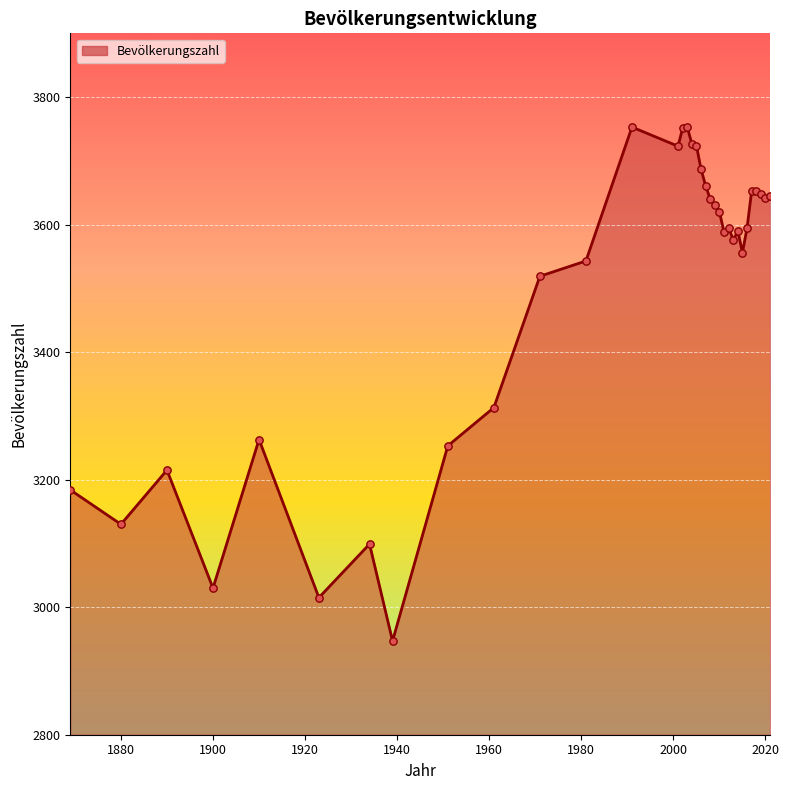

What is the difference between the maximum and minimum values?

806